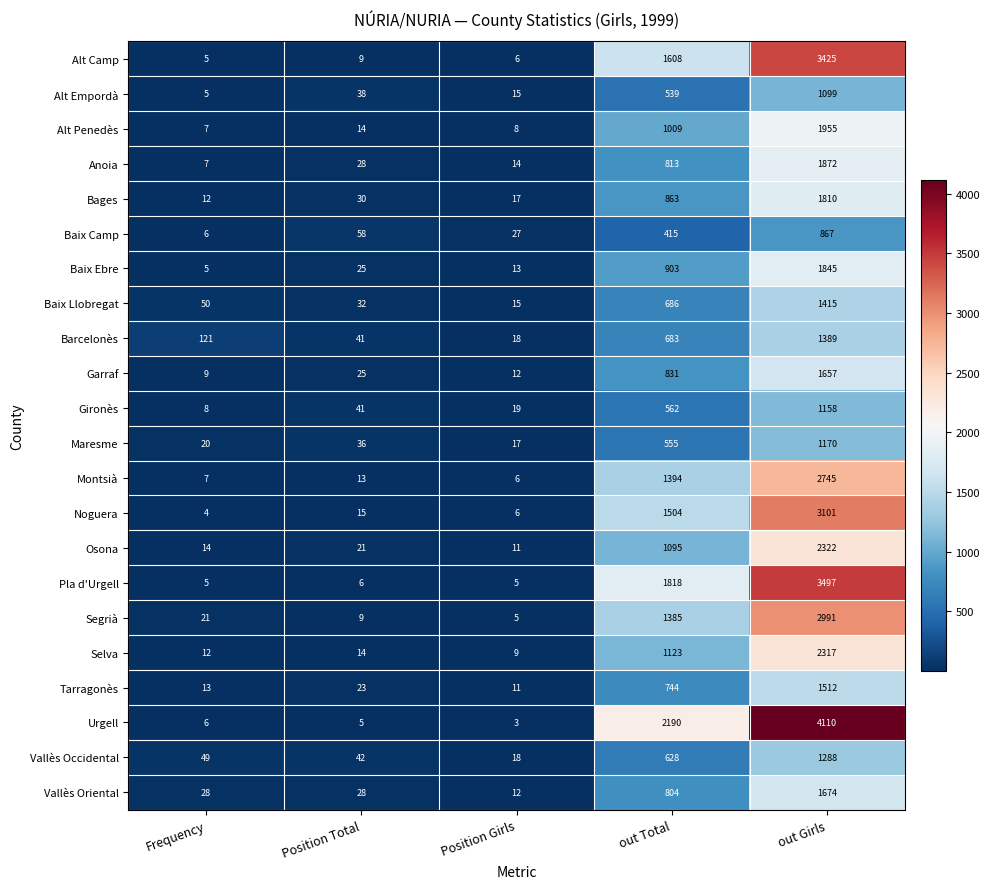

What is the difference between the highest and lowest values at out Girls?

3243